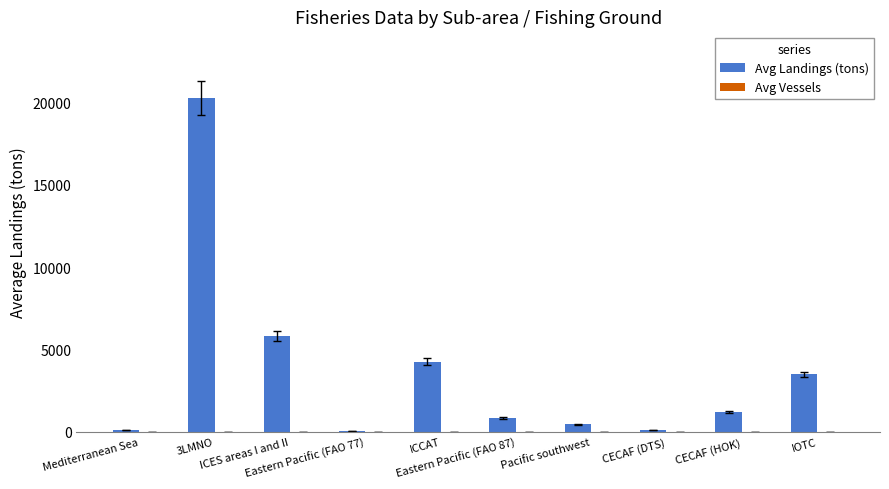

What is the highest value of the Avg Landings (tons) series?

20277.0